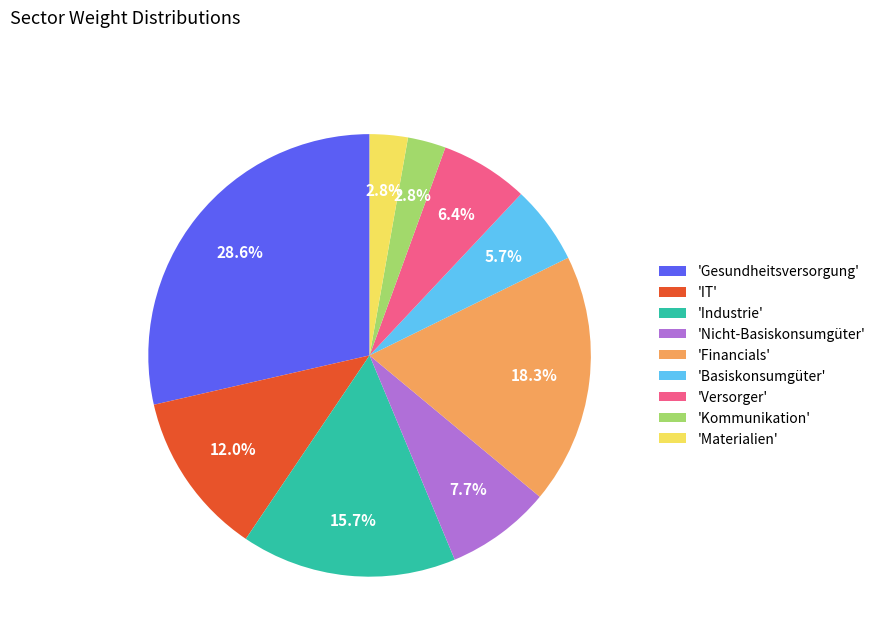

What is the largest slice in the pie chart?

'Gesundheitsversorgung'